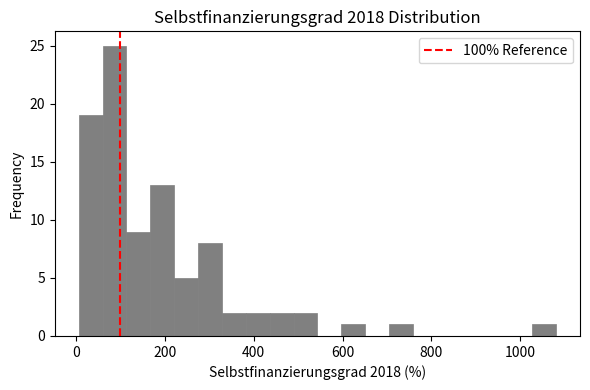

Read against the x-axis, roughly where is the centre of the tallest bar?

80